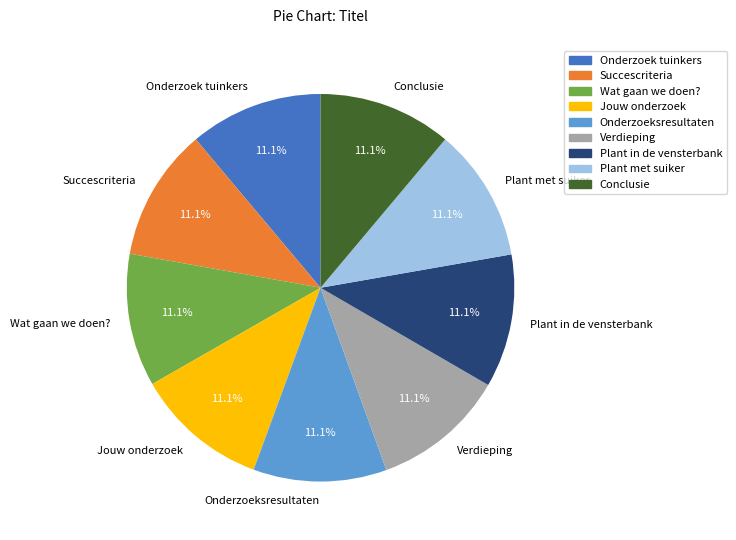

Count the number of slices in the pie.

9